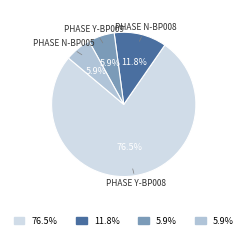

Is there any slice that represents more than half of the pie?

Yes